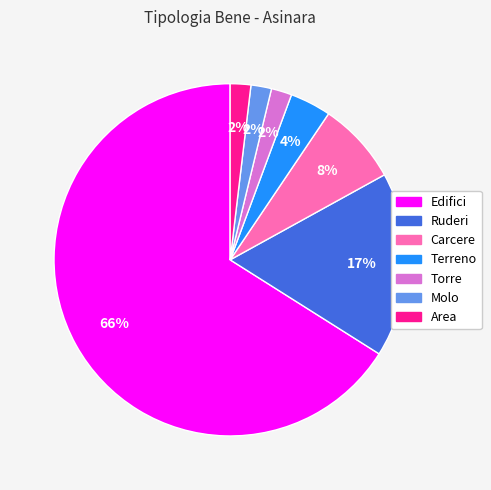

To the nearest percent, what is the average slice percentage?

14%